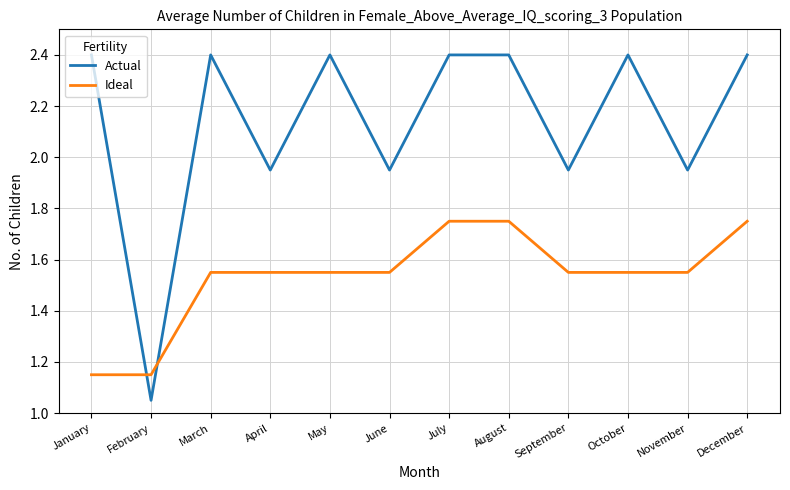

How many times do Ideal and Actual cross each other?

2